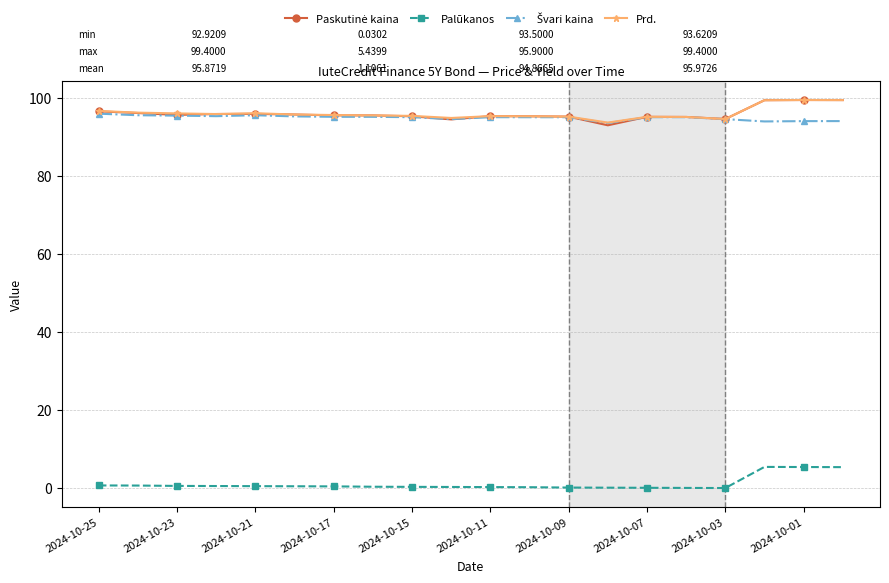

What is the lowest value of the Prd. series?

93.6